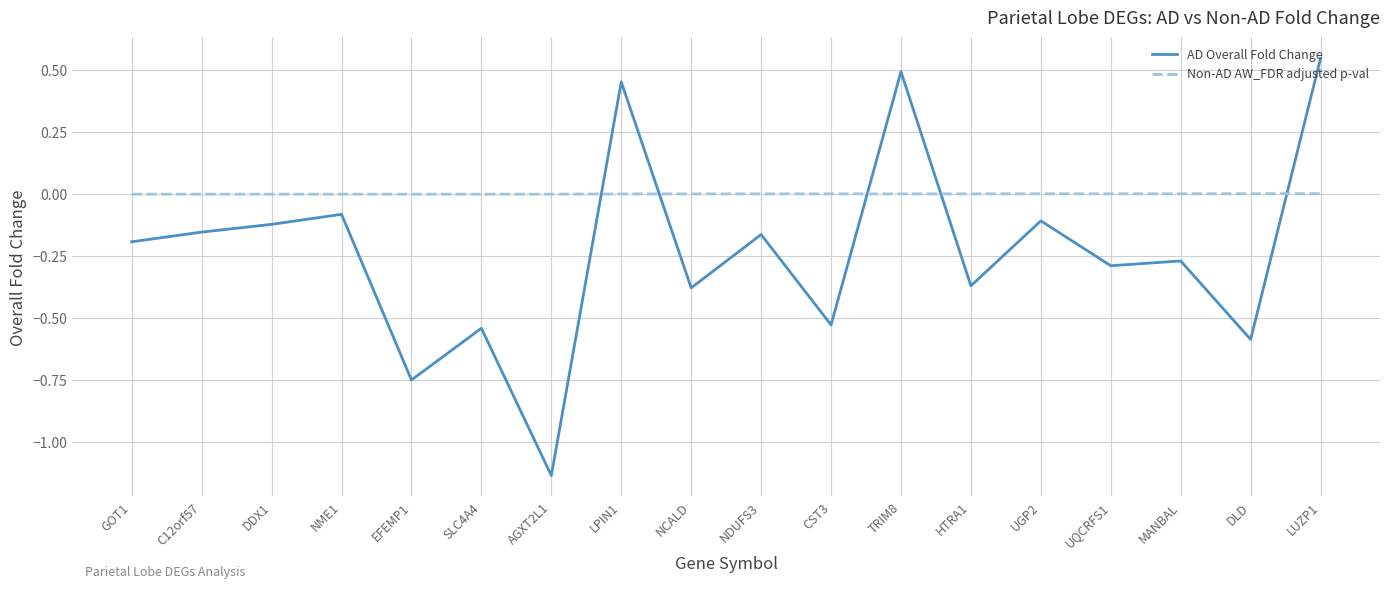

Where does the AD Overall Fold Change series first go above 0?

LPIN1